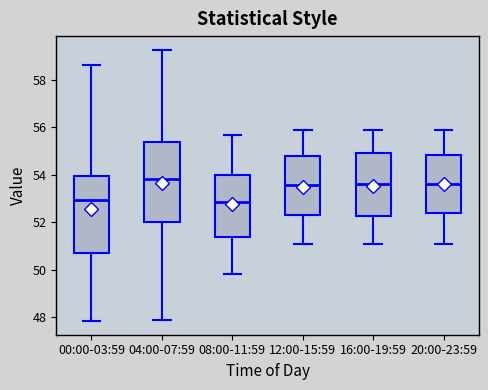

Where does the upper whisker of the box for 20:00-23:59 end on the y-axis? The values are not printed on the chart, so give them approximately, as read against the axis.

55.8